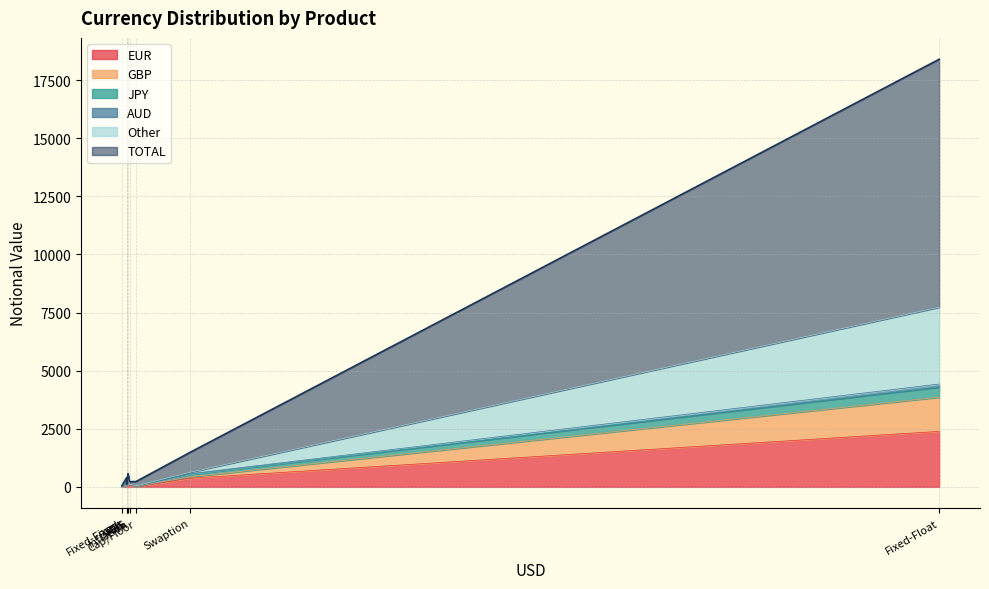

Reading left to right, transcribe all the data shown in this chart.

EUR: 2	8	0	2387	124	43	204	373
GBP: 10	11	0	1472	19	74	32	61
JPY: 15	0	0	433	0	0	2	110
AUD: 3	20	0	134	21	0	27	21
Other: 2	6	39	3306	168	2	229	61
TOTAL: 103	230	48	18401	399	222	578	1484